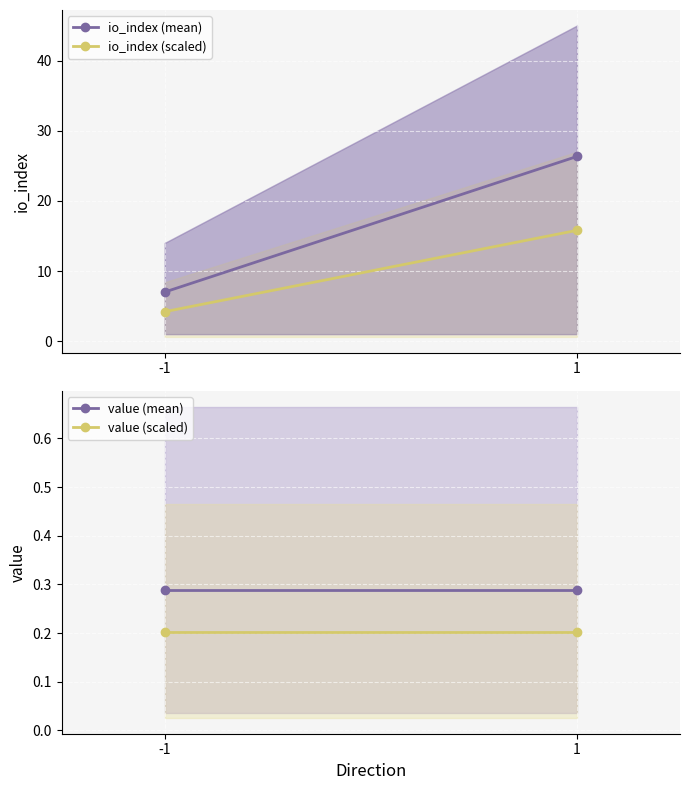

Reading right to left, transcribe all the data shown in this chart.

io_index (mean): 26.3	7.0
io_index (scaled): 15.8	4.2
value (mean): 0.3	0.3
value (scaled): 0.2	0.2